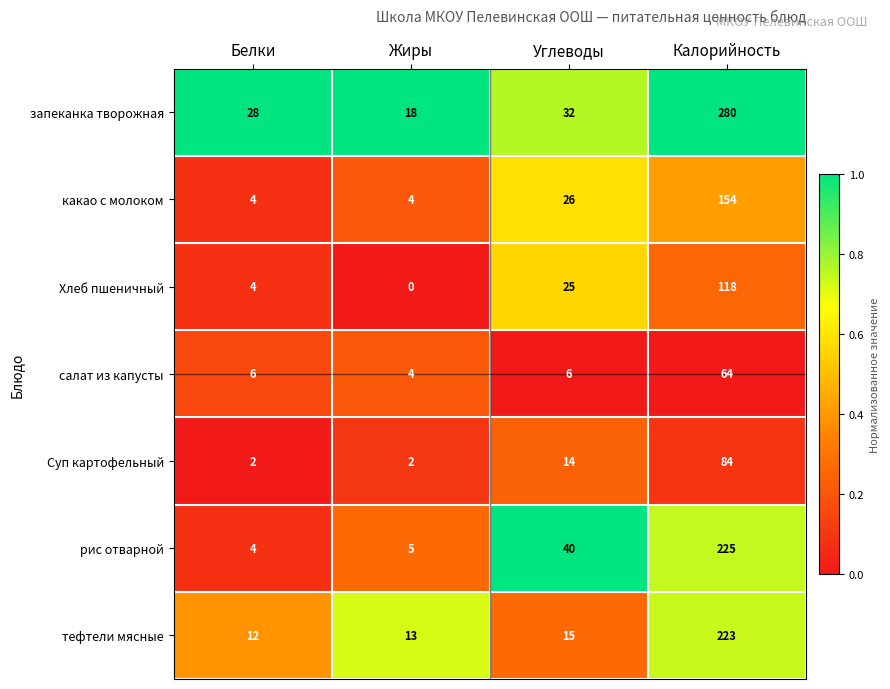

Reading left to right, list all the values displayed in this chart.

запеканка творожная: Белки=28	Жиры=18	Углеводы=32	Калорийность=280
какао с молоком: Белки=4	Жиры=4	Углеводы=26	Калорийность=154
Хлеб пшеничный: Белки=4	Жиры=0	Углеводы=25	Калорийность=118
салат из капусты: Белки=6	Жиры=4	Углеводы=6	Калорийность=64
Суп картофельный: Белки=2	Жиры=2	Углеводы=14	Калорийность=84
рис отварной: Белки=4	Жиры=5	Углеводы=40	Калорийность=225
тефтели мясные: Белки=12	Жиры=13	Углеводы=15	Калорийность=223